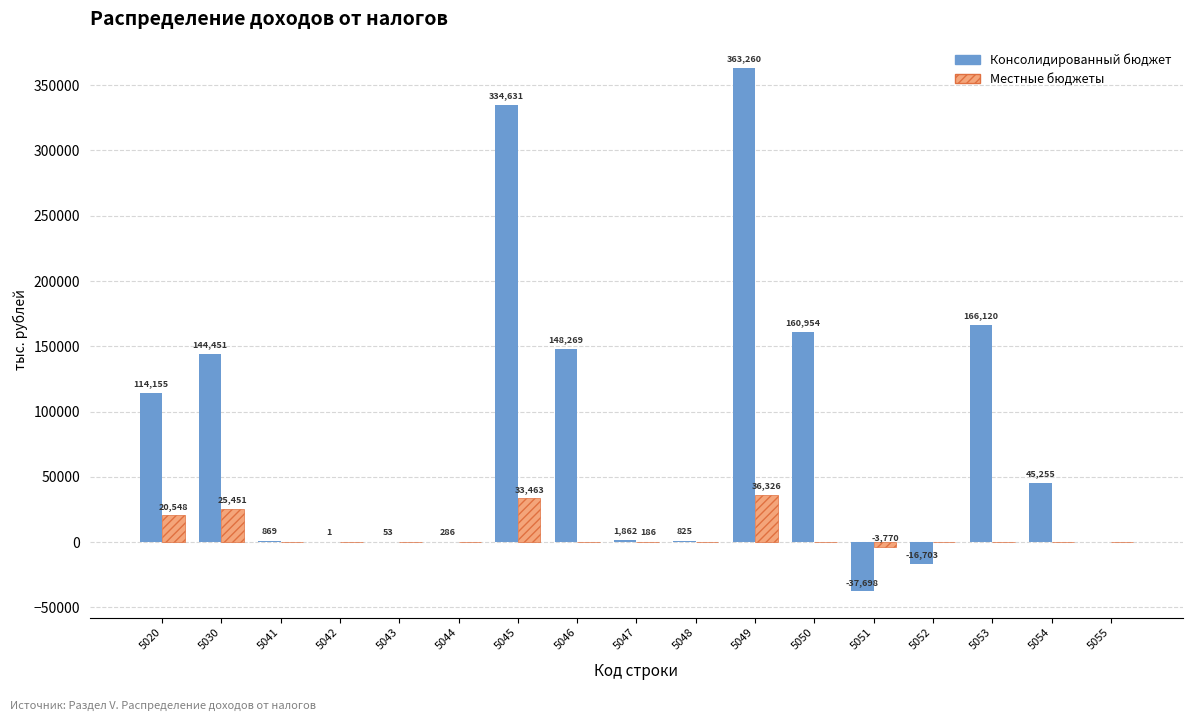

What is the total value across all series at 5048?

825